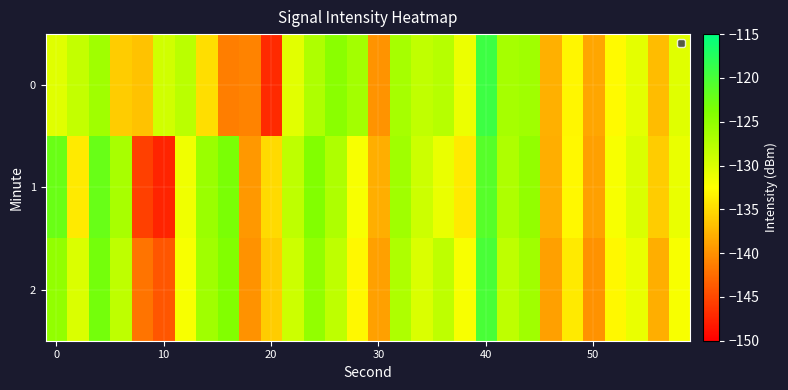

What is the maximum value shown in the chart?

-119.2